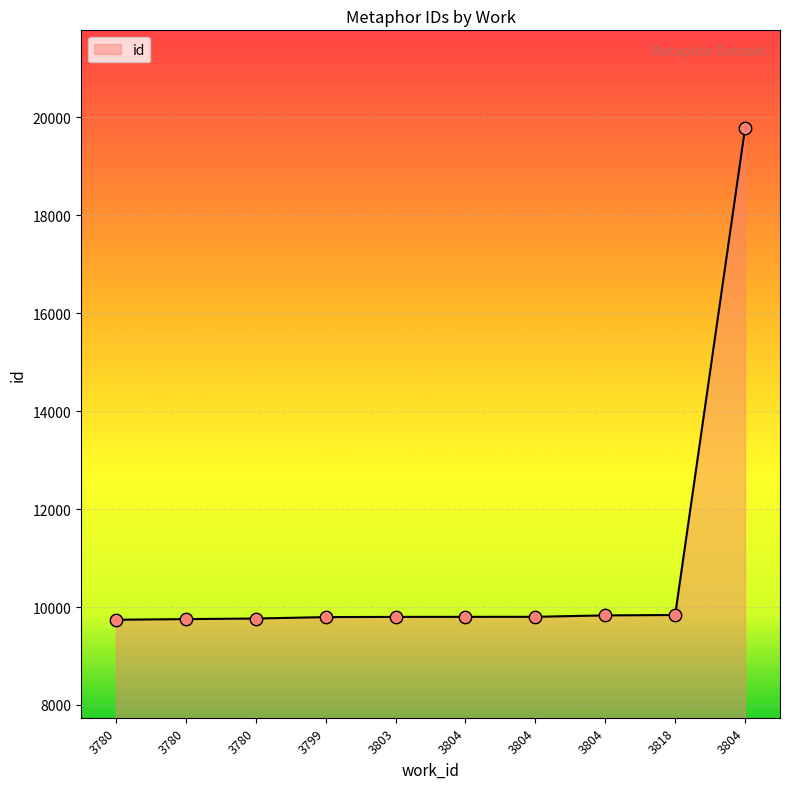

Between 3804 and 3818, which is larger?

3818